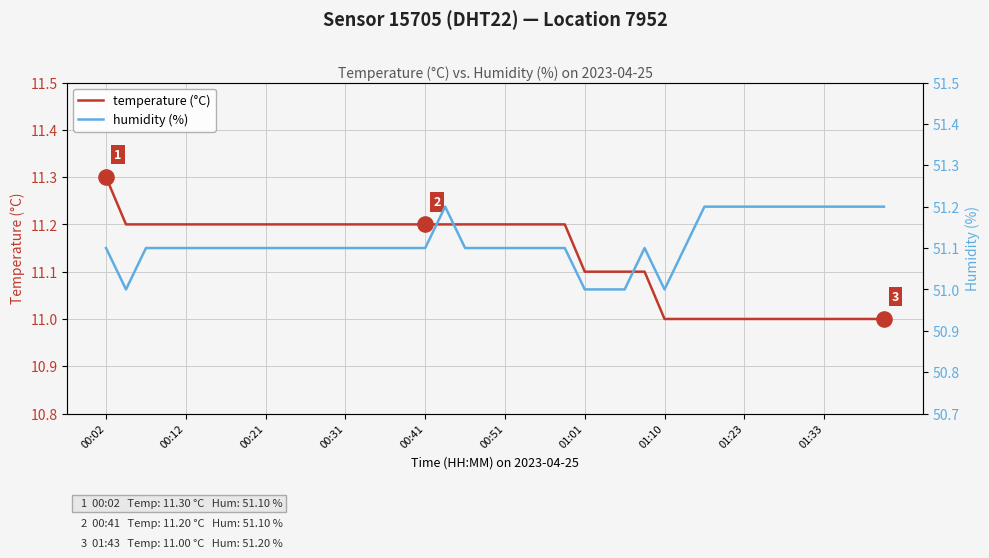

Which series has the largest total across all categories?

humidity (%)